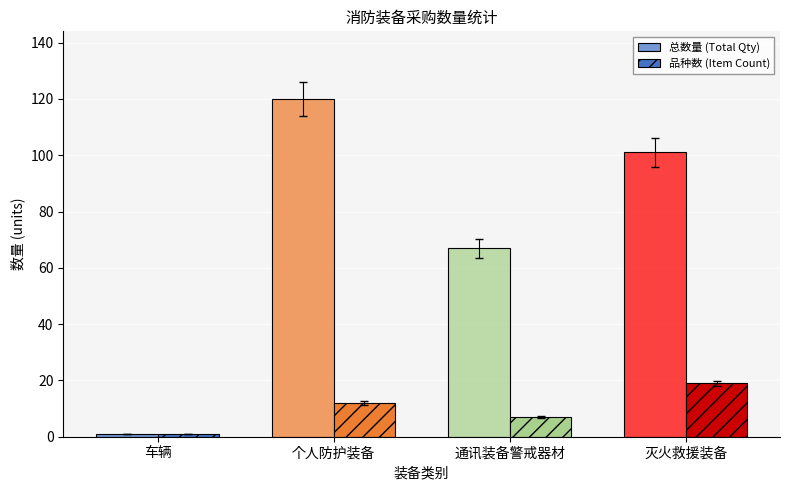

How many data points does each series have?

4